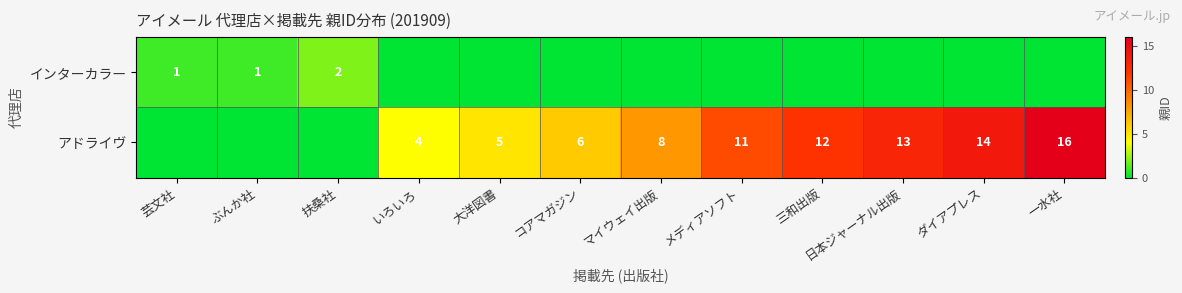

The アドライヴ series shows 5 at 大洋図書. True or false?

True